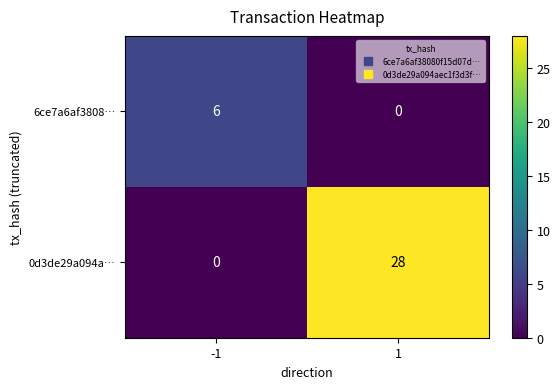

List the series in order of their overall mean, lowest first.

6ce7a6af3808…, 0d3de29a094a…